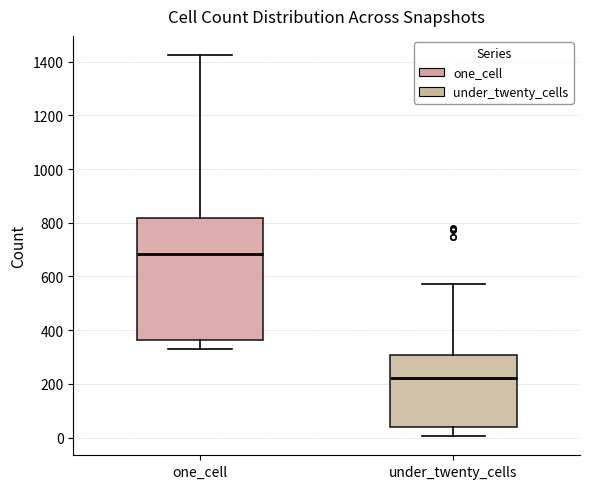

Reading left to right, read every box against the y-axis: the position of its median line, the range the box covers, and the ends of its whiskers. The values are not printed on the chart, so give them approximately, as read against the axis.

one_cell: median 680, box 360 to 820, whiskers 340 to 1420
under_twenty_cells: median 220, box 40 to 300, whiskers 0 to 580